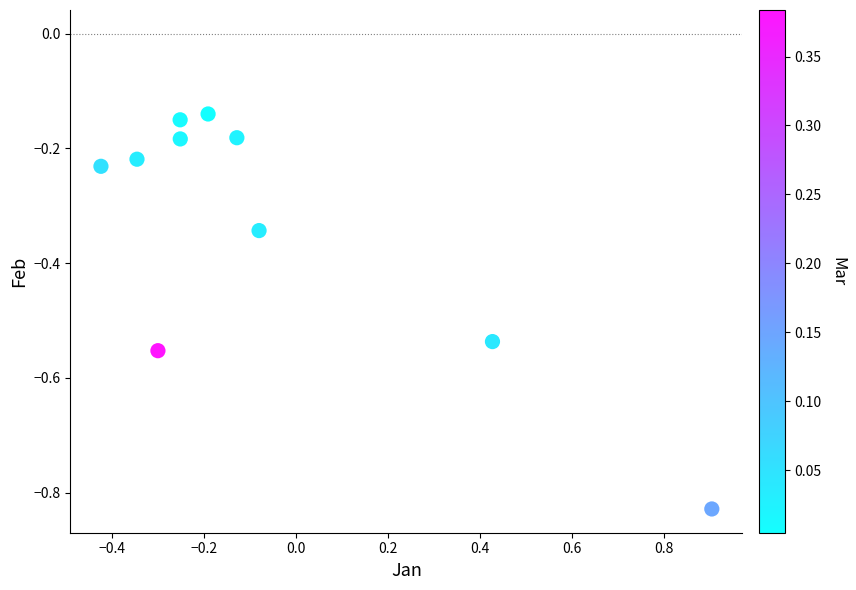

What is the range of Y values (max minus min)?

0.7